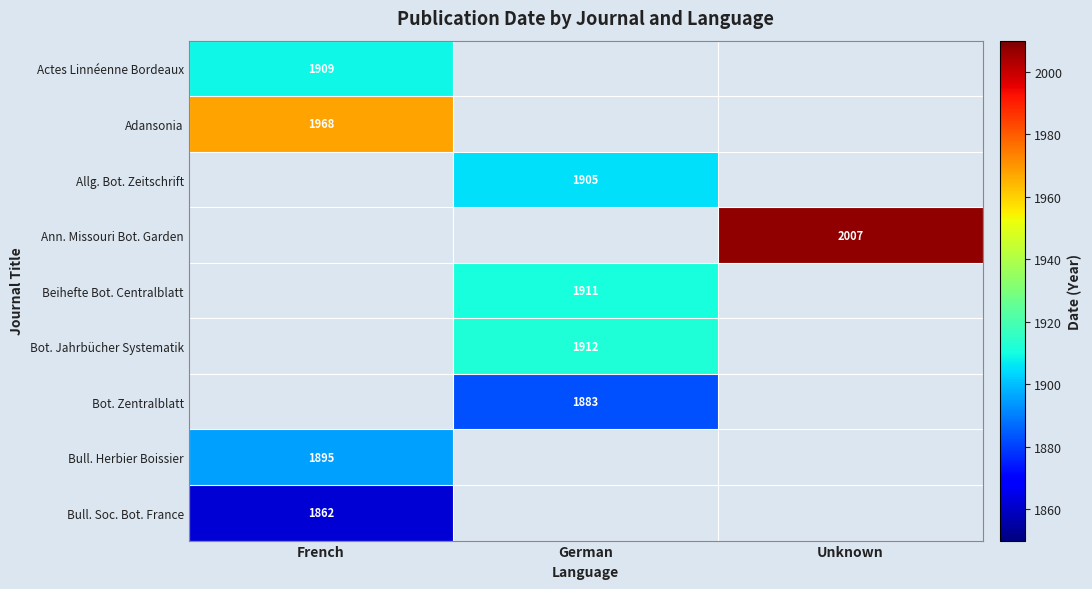

The Bull. Soc. Bot. France series shows 1862 at French. True or false?

True